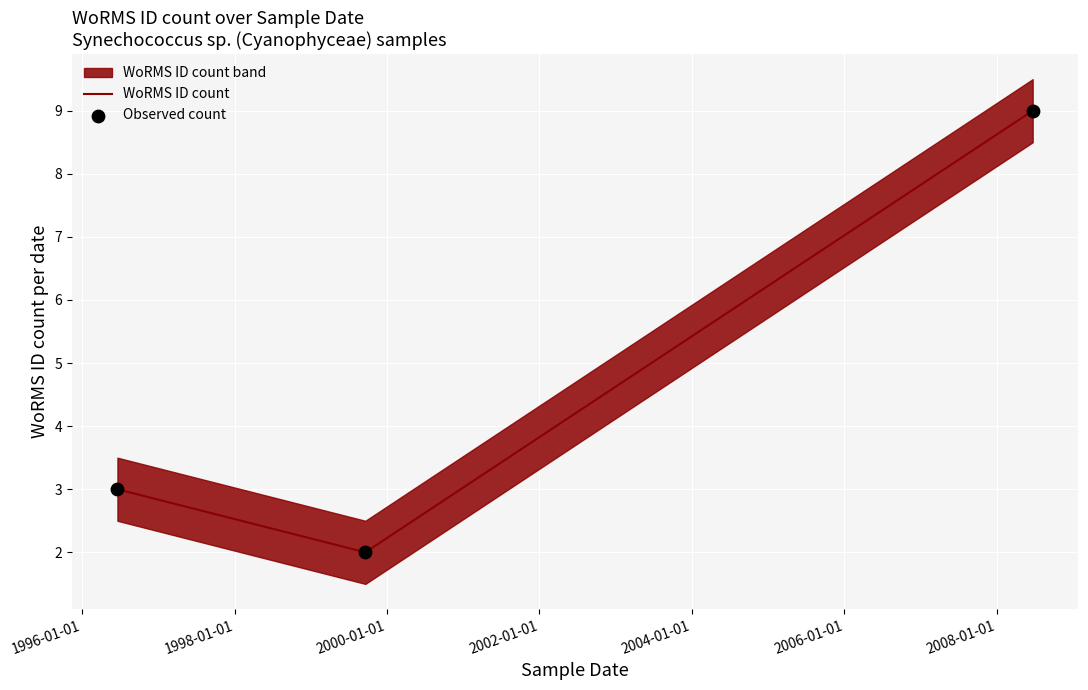

Which series has the widest spread of Y values?

WoRMS ID count